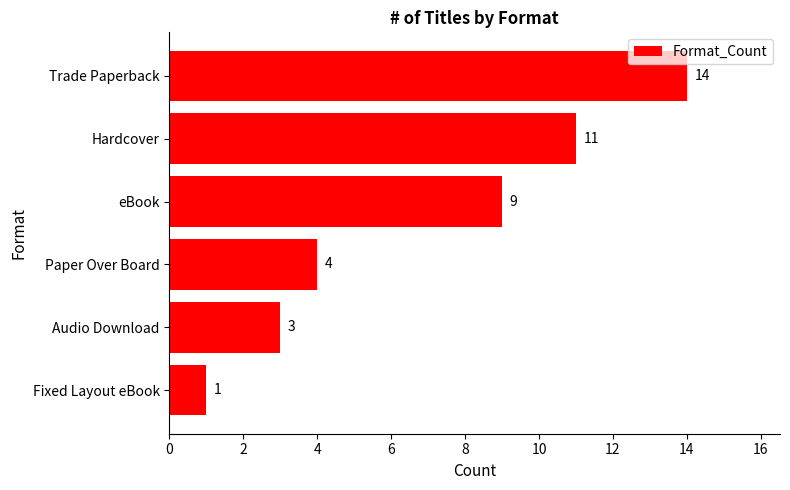

Approximately how many times larger is the value at Audio Download compared to Fixed Layout eBook?

3.0